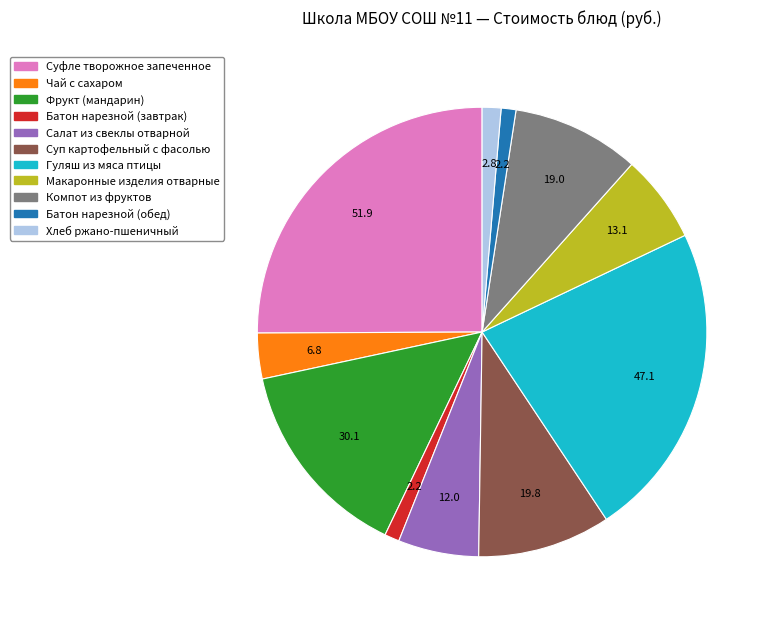

The Батон нарезной (завтрак) slice represents 12% of the pie. True or false?

False